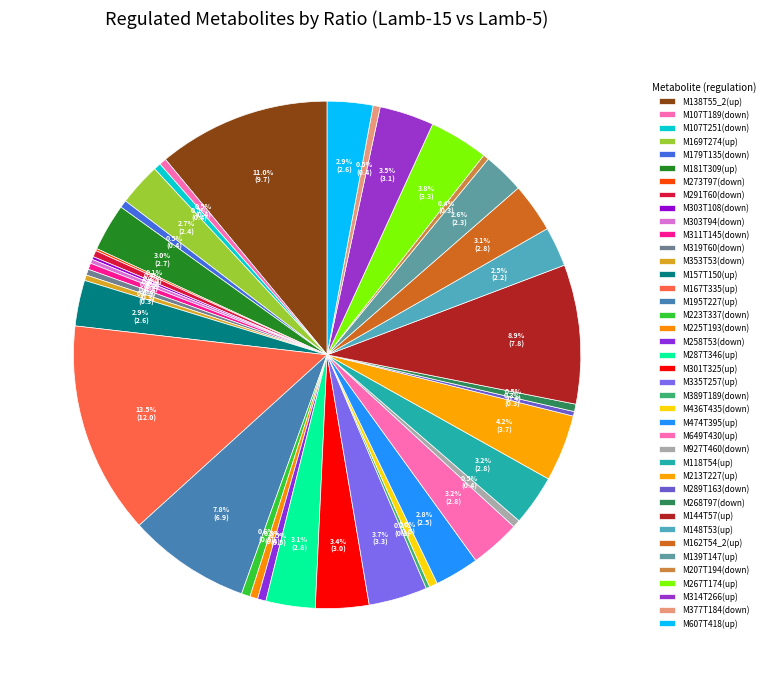

What is the largest slice in the pie chart?

M167T335(up)